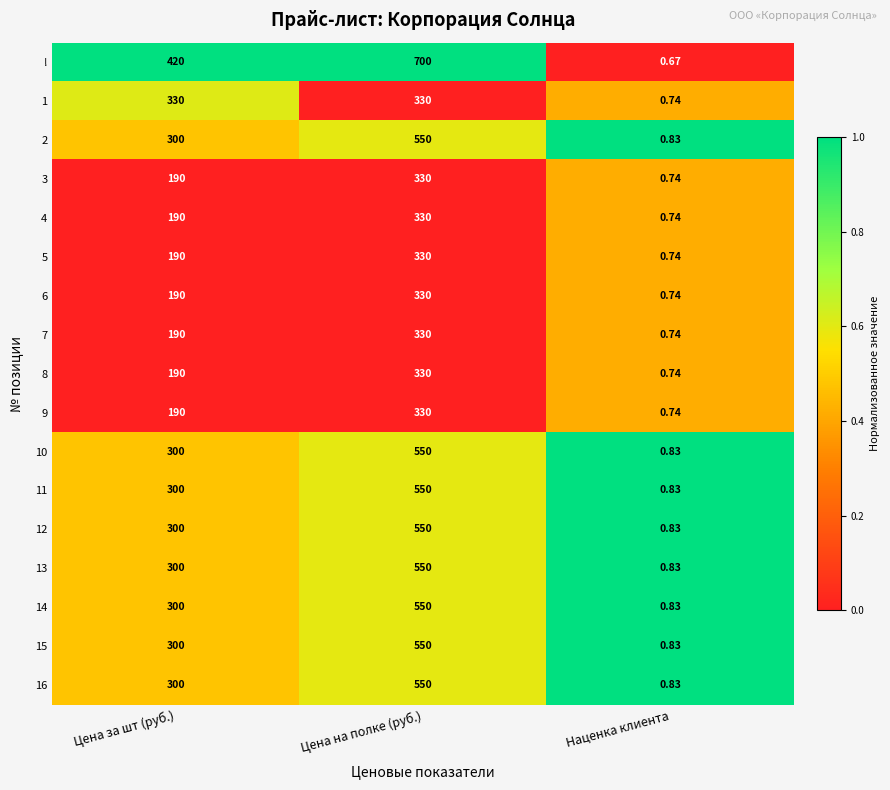

Between Цена за шт (руб.) and Цена на полке (руб.), which series saw the biggest shift?

!